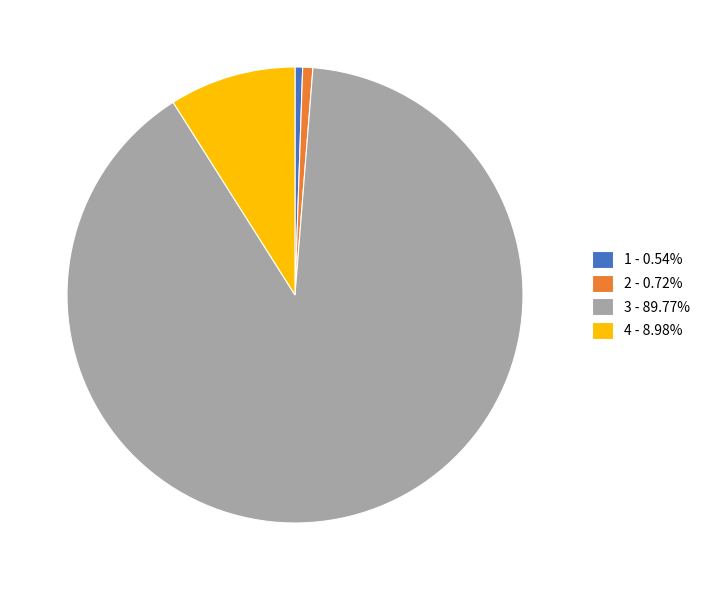

Do 4 - 8.98% and 1 - 0.54% together represent more than half of the pie?

No